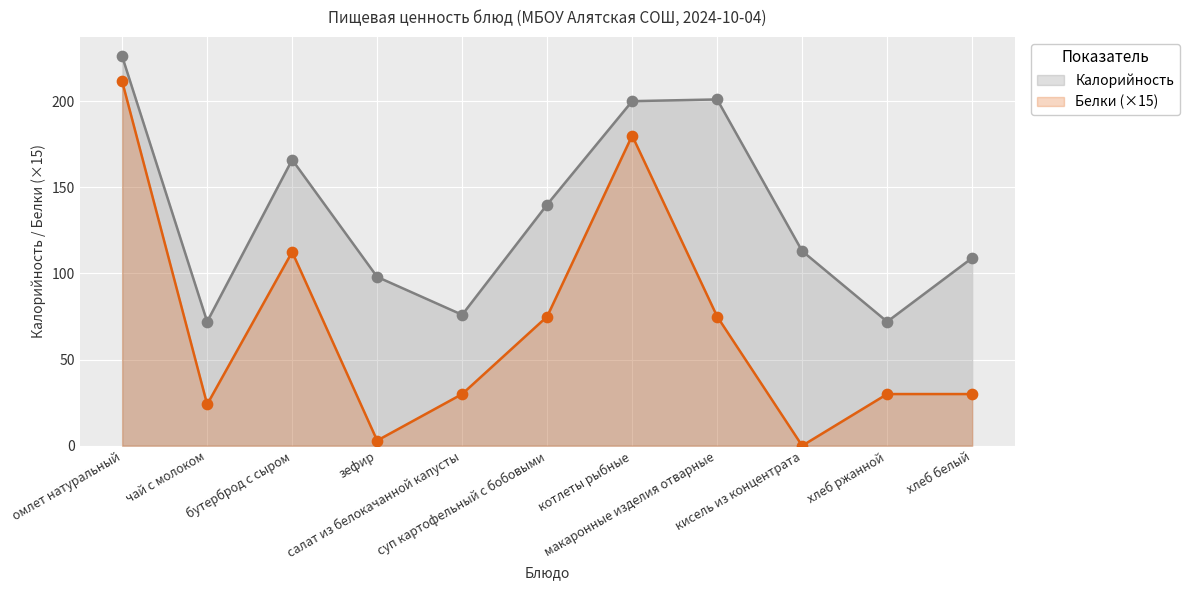

Which series has the largest total across all categories?

Калорийность